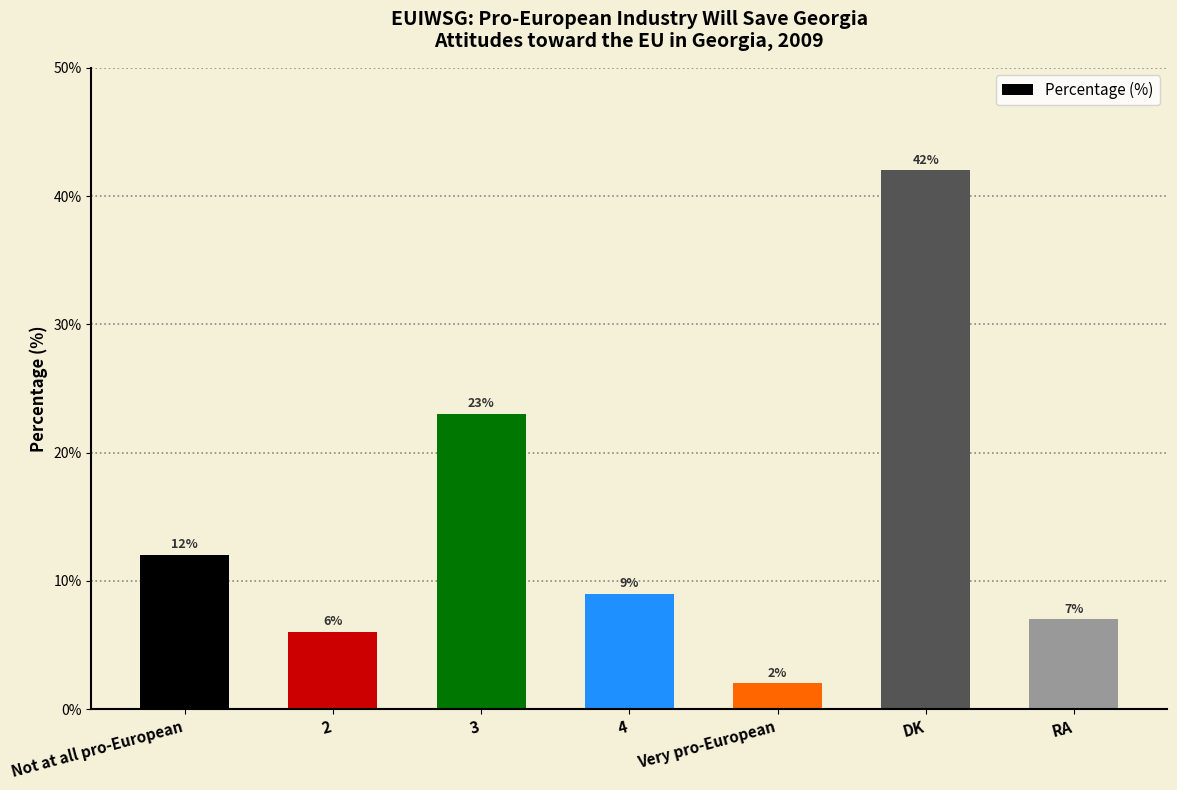

Reading left to right, list all the values displayed in this chart.

Not at all pro-European=12	2=6	3=23	4=9	Very pro-European=2	DK=42	RA=7